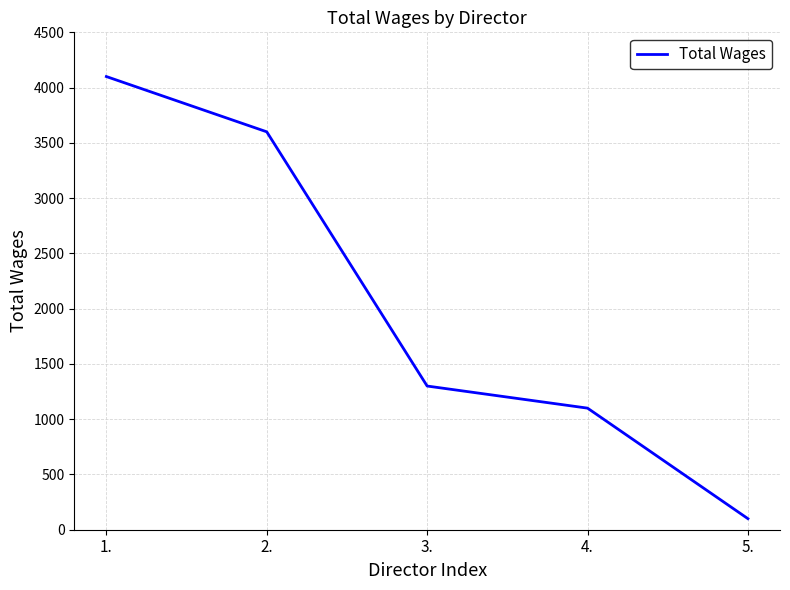

Does the chart have visible grid lines?

Yes